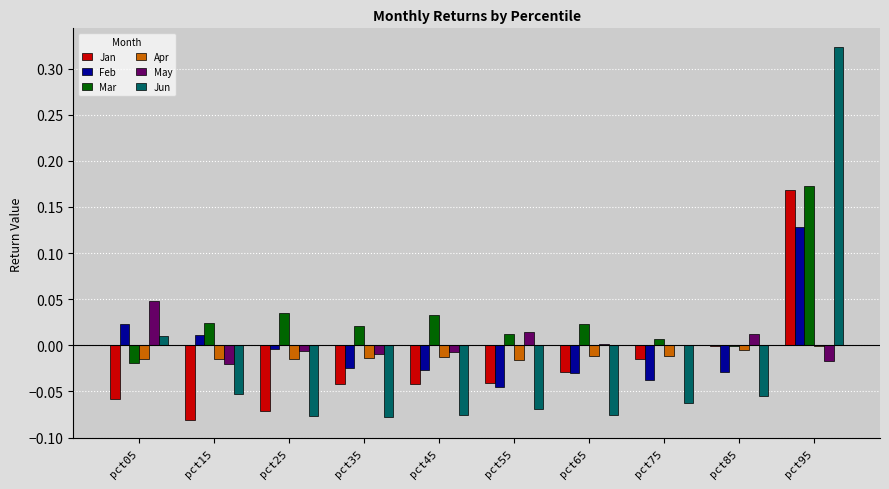

How many groups of bars are there?

10